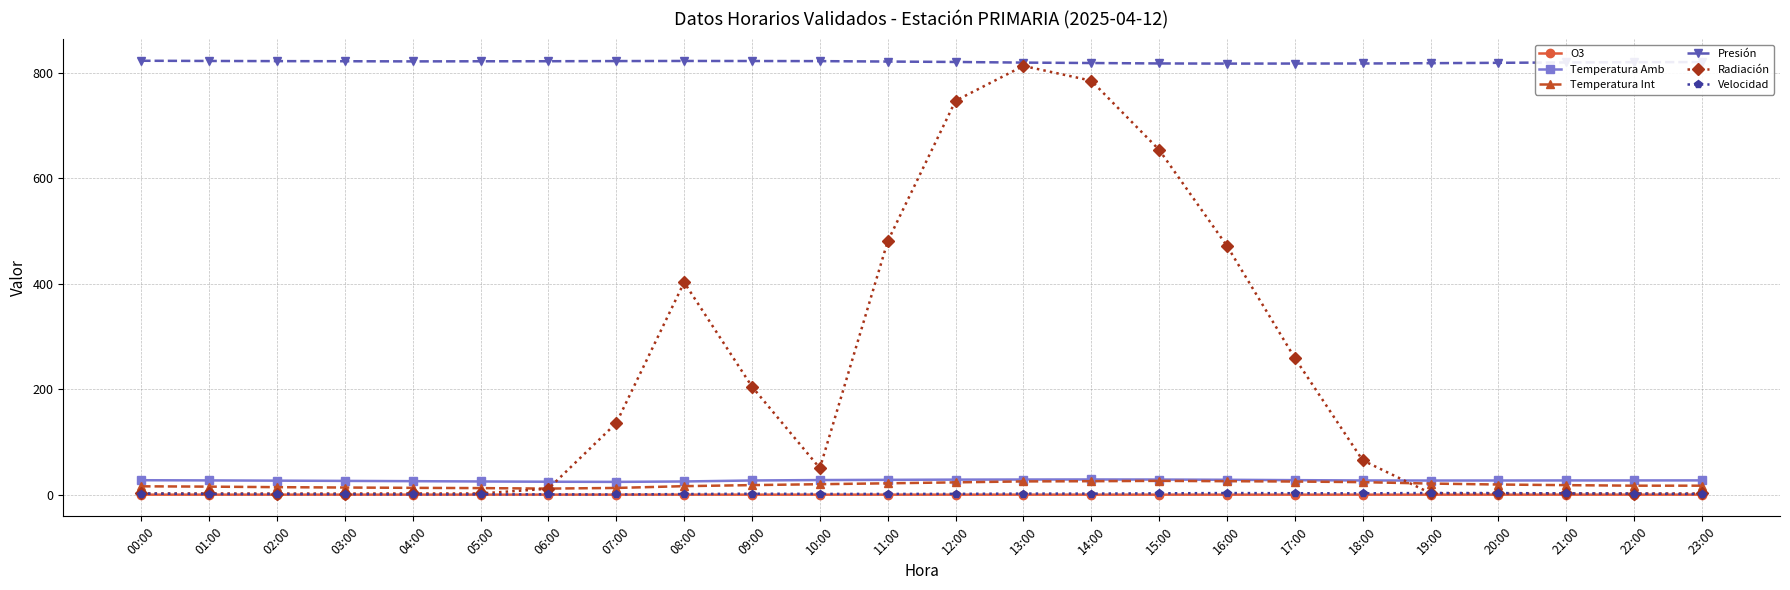

Is the value of Presión at 20:00 greater than the value of Temperatura Int at 23:00?

Yes